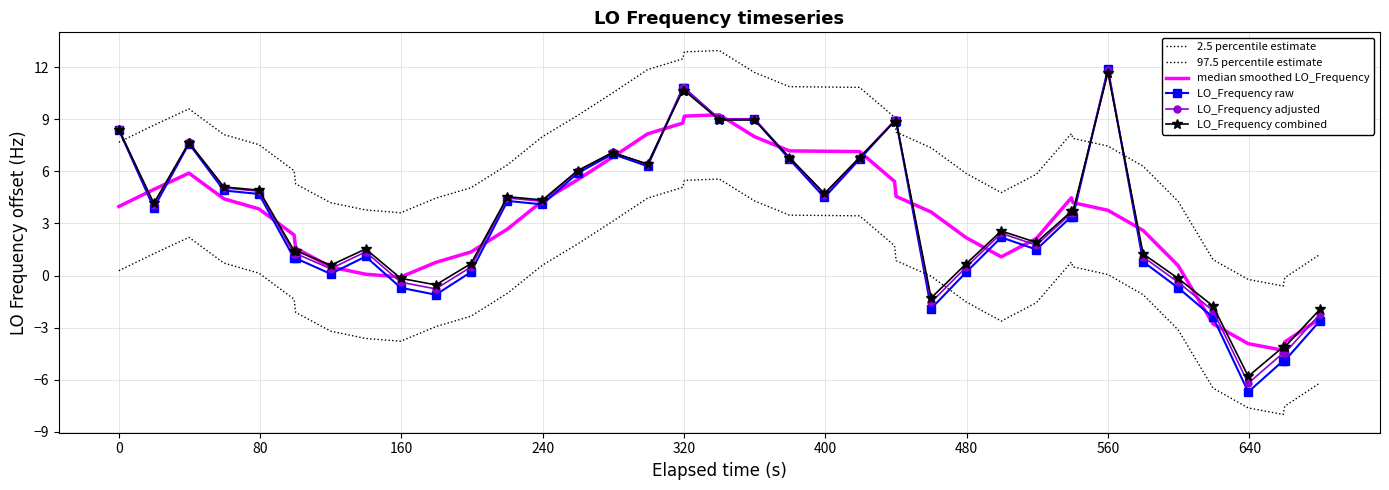

How many distinct data groups are displayed?

6